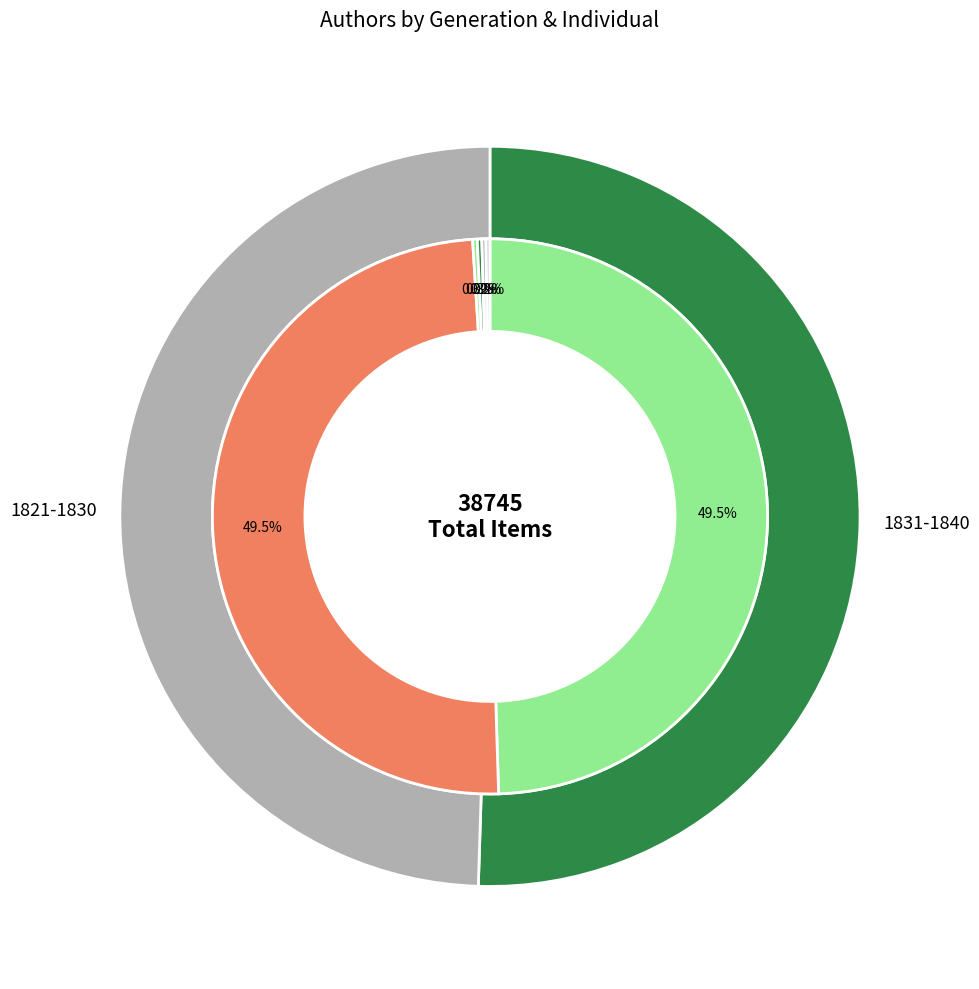

What is the smallest slice in the pie chart?

SPOFFORD, Mrs. Harriet Prescott